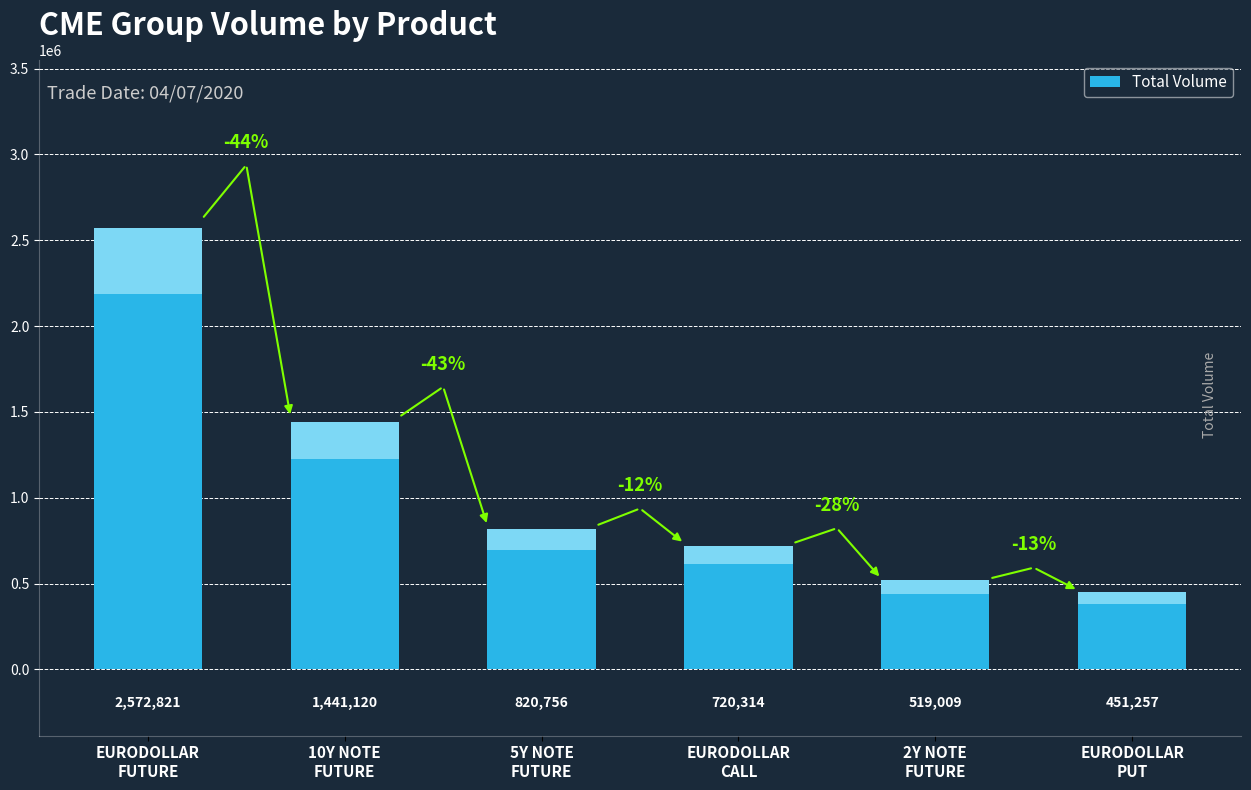

Does the chart contain stacked bars?

No